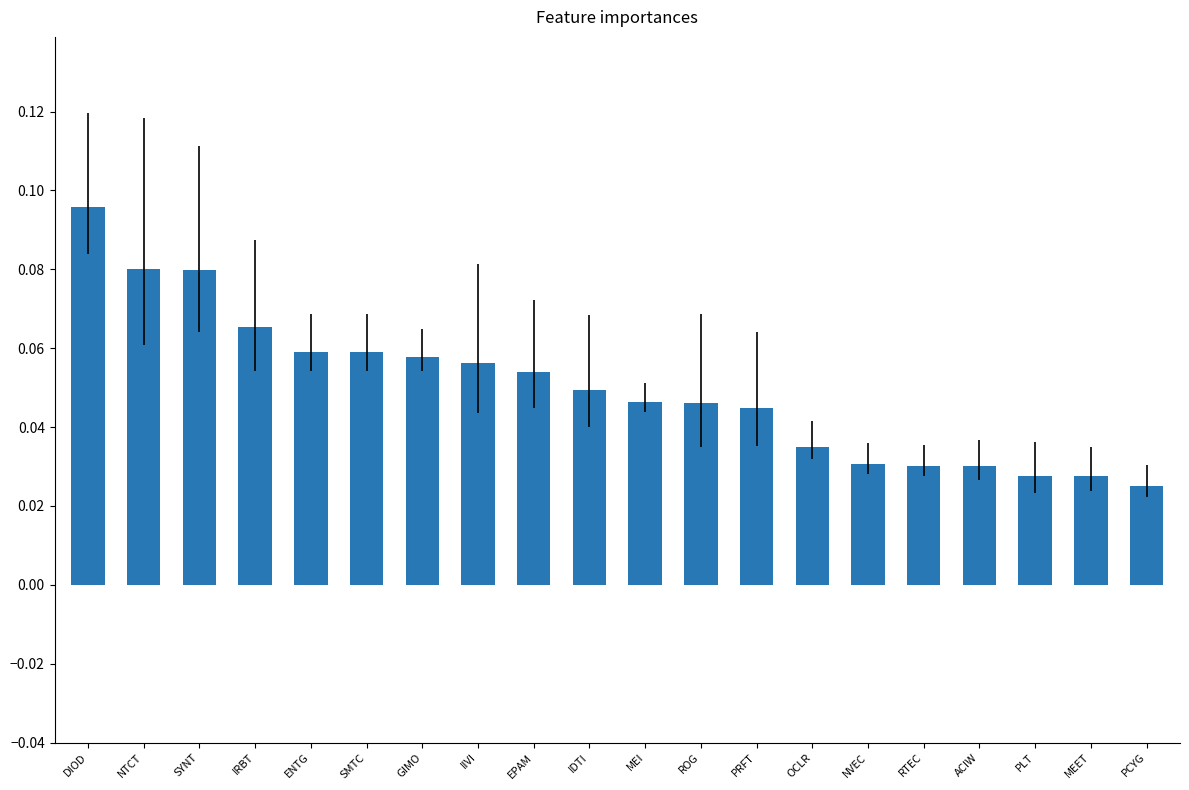

How many values are between 0 and 1?

20